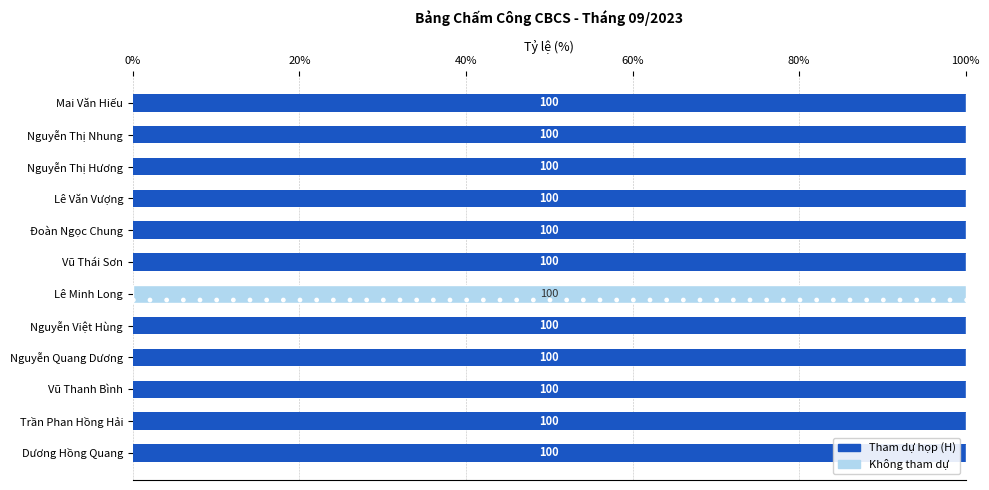

How many series are shown in this chart?

2